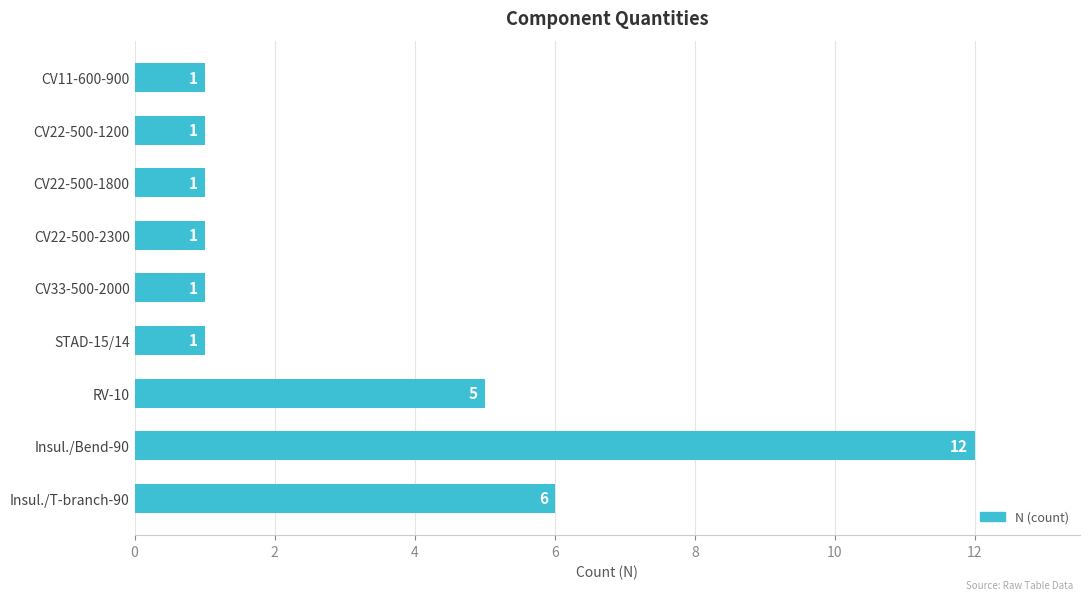

Reading bottom to top, transcribe all the data shown in this chart.

6	12	5	1	1	1	1	1	1